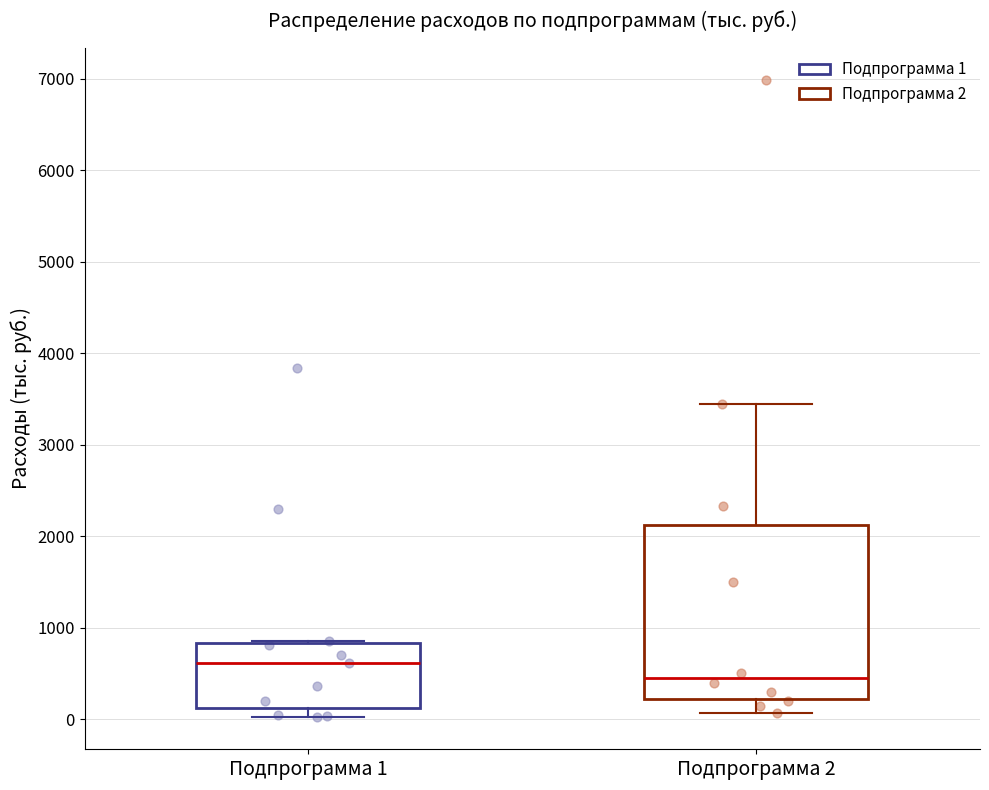

Which box is the tallest, from its lower edge to its upper edge?

Подпрограмма 2